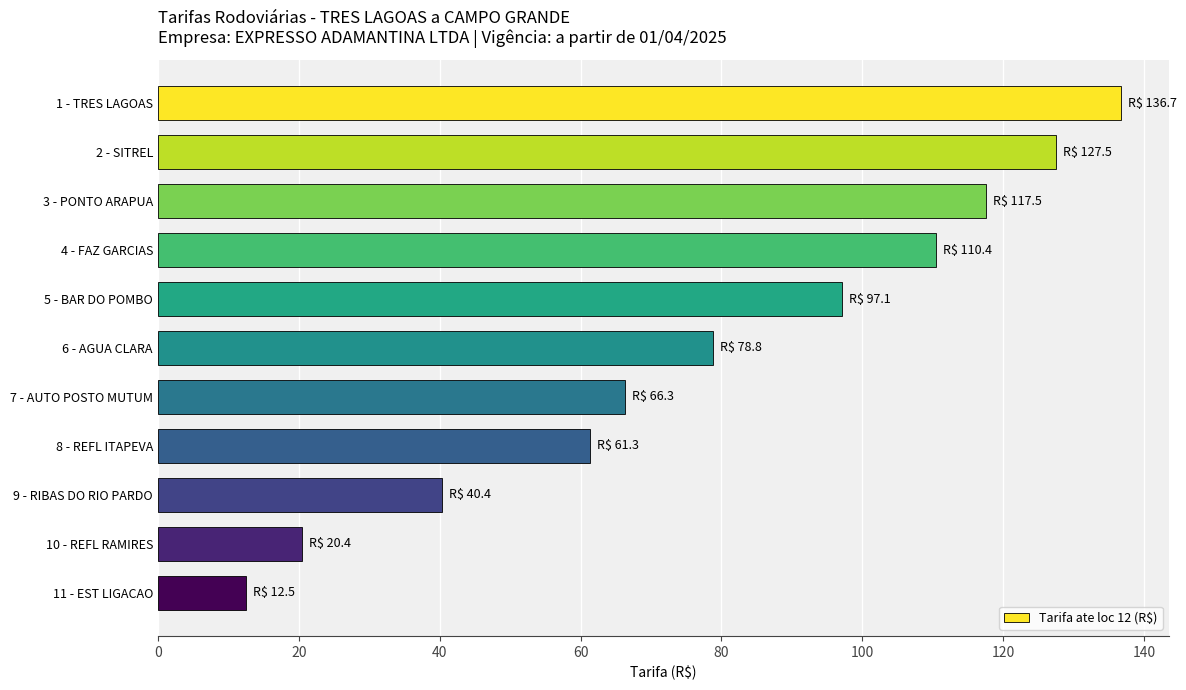

What is the average value?

79.0